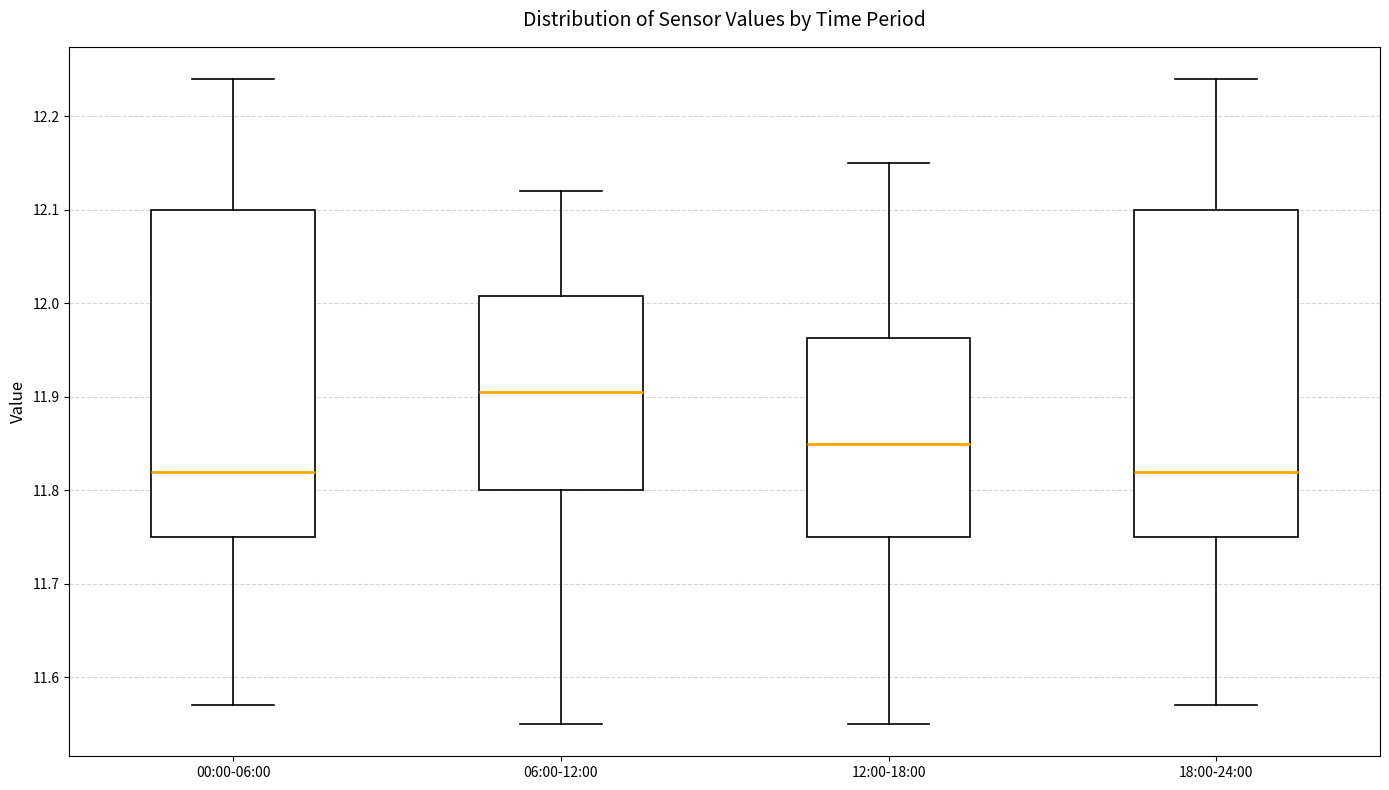

Where does the median line of the box for 06:00-12:00 sit on the y-axis? The values are not printed on the chart, so give them approximately, as read against the axis.

11.91